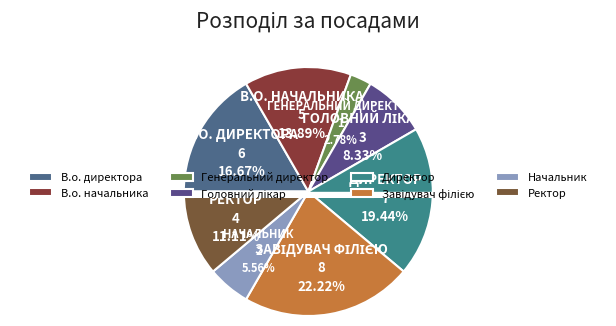

Which slice is the largest?

Завідувач філією